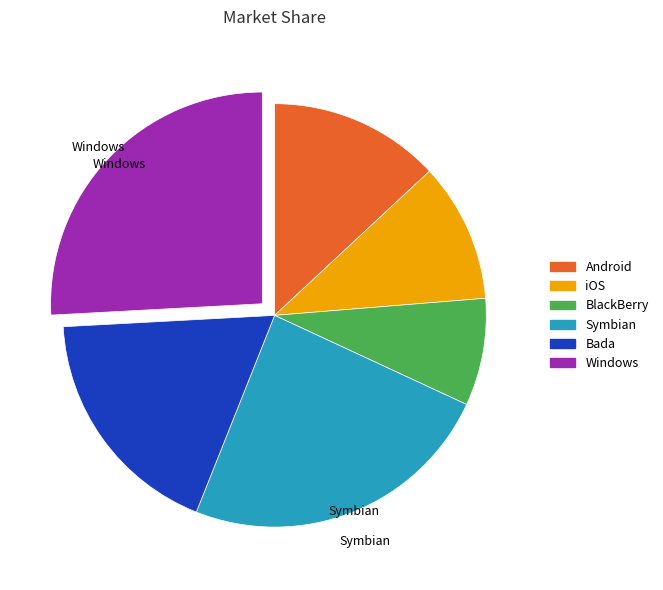

Is there a majority slice in this chart?

No